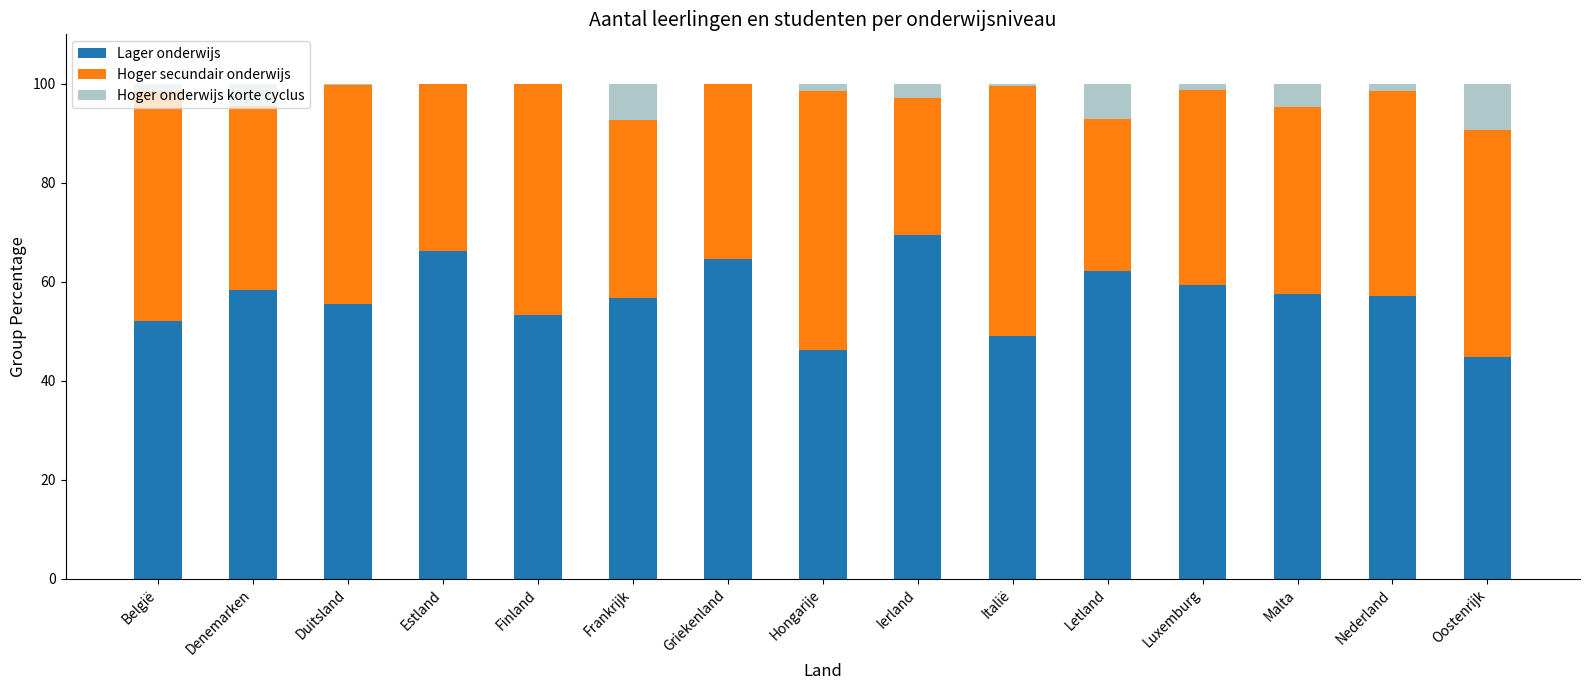

What is the total value across all series at Estland?

100.0